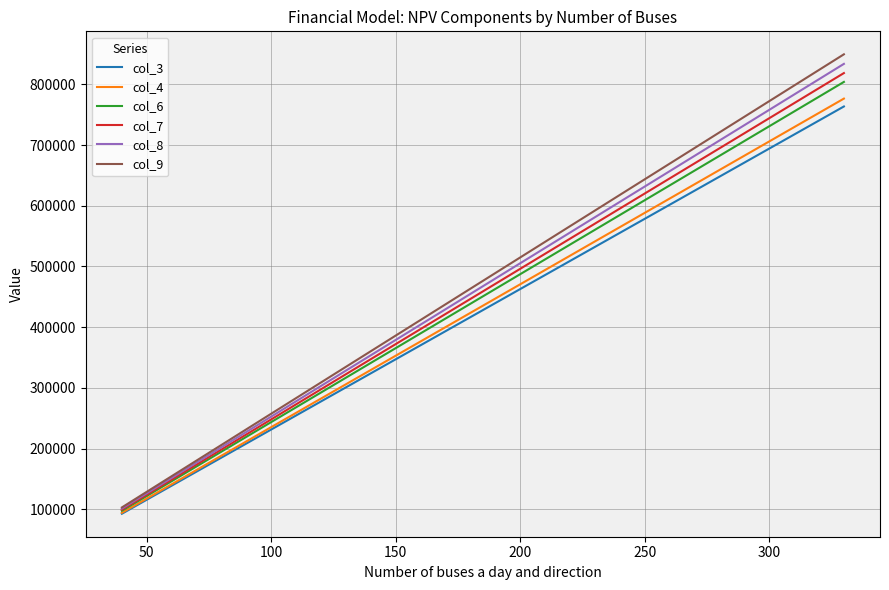

Count the number of data series in this chart.

6